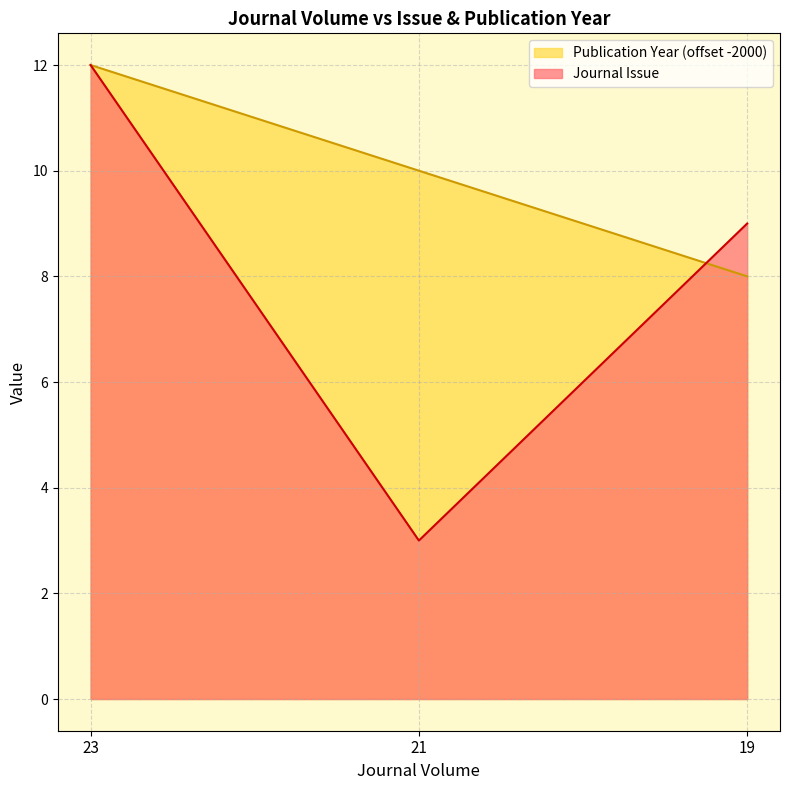

How many Publication Year values are between 8 and 12?

3